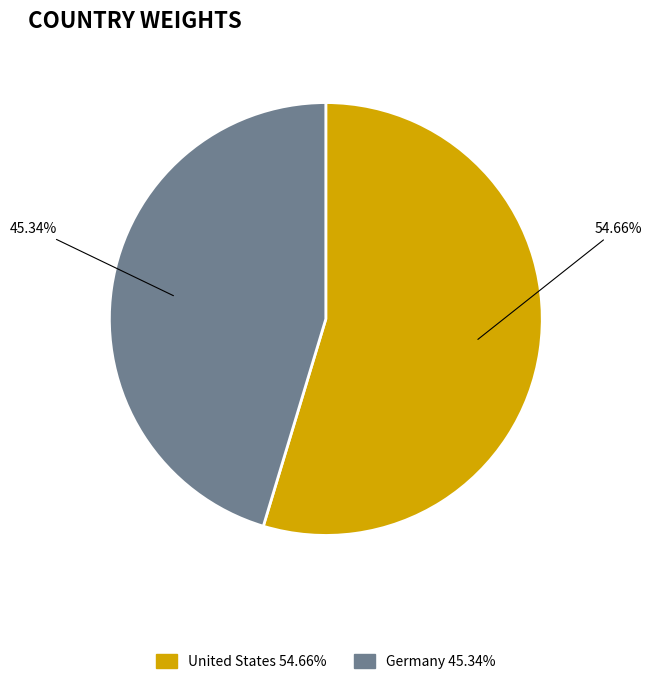

How many slices are in this pie chart?

2